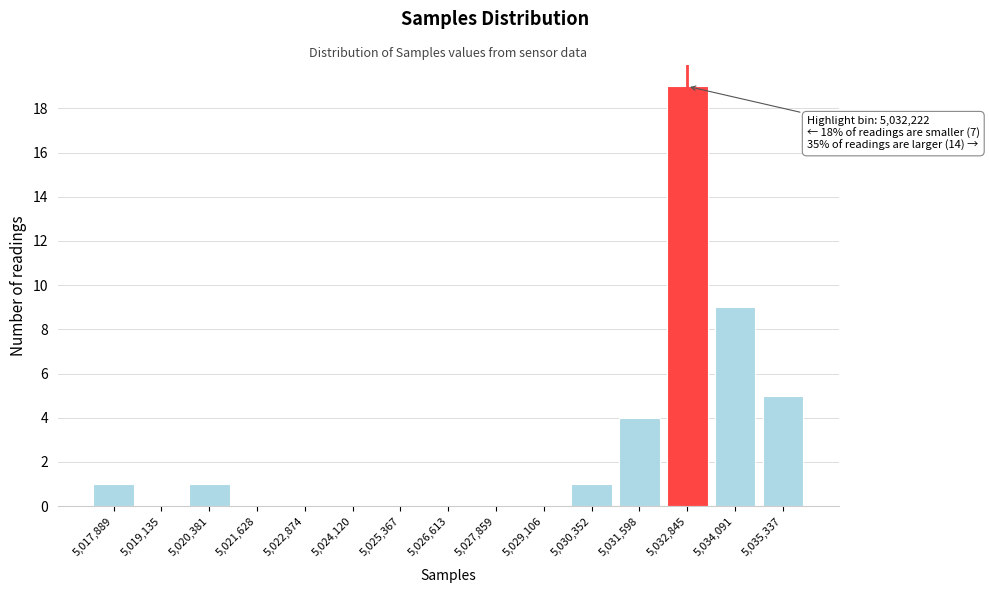

Reading left to right, what are all the values shown in this chart?

5,017,889=1	5,019,135=0	5,020,381=1	5,021,628=0	5,022,874=0	5,024,120=0	5,025,367=0	5,026,613=0	5,027,859=0	5,029,106=0	5,030,352=1	5,031,598=4	5,032,845=19	5,034,091=9	5,035,337=5